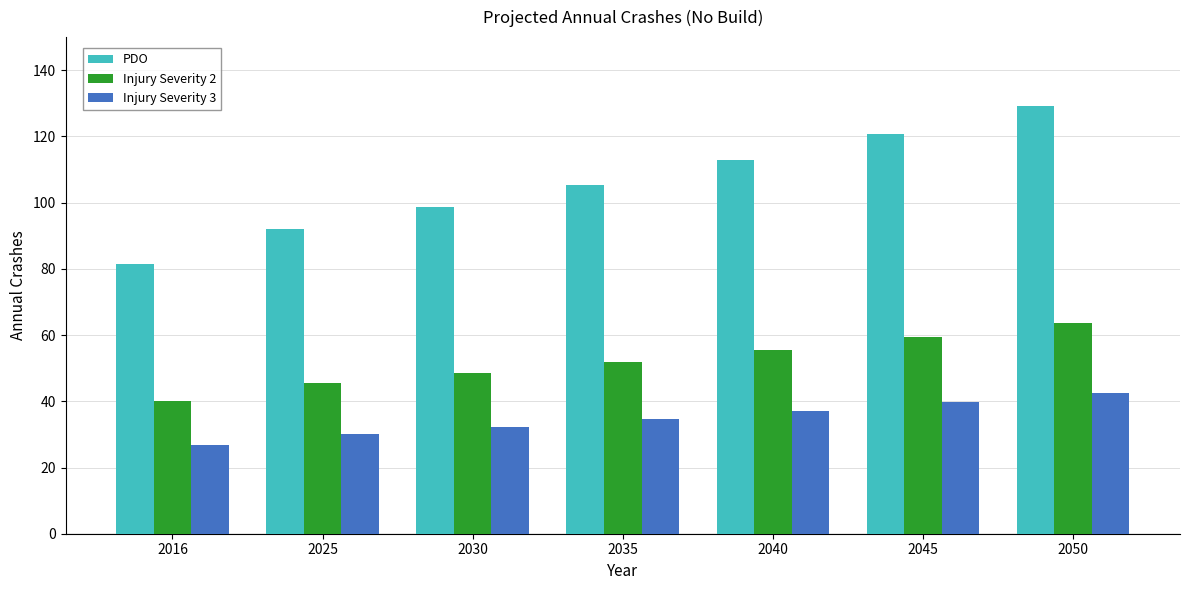

What is the difference between the second highest and minimum values in the Injury Severity 2 series?

19.3